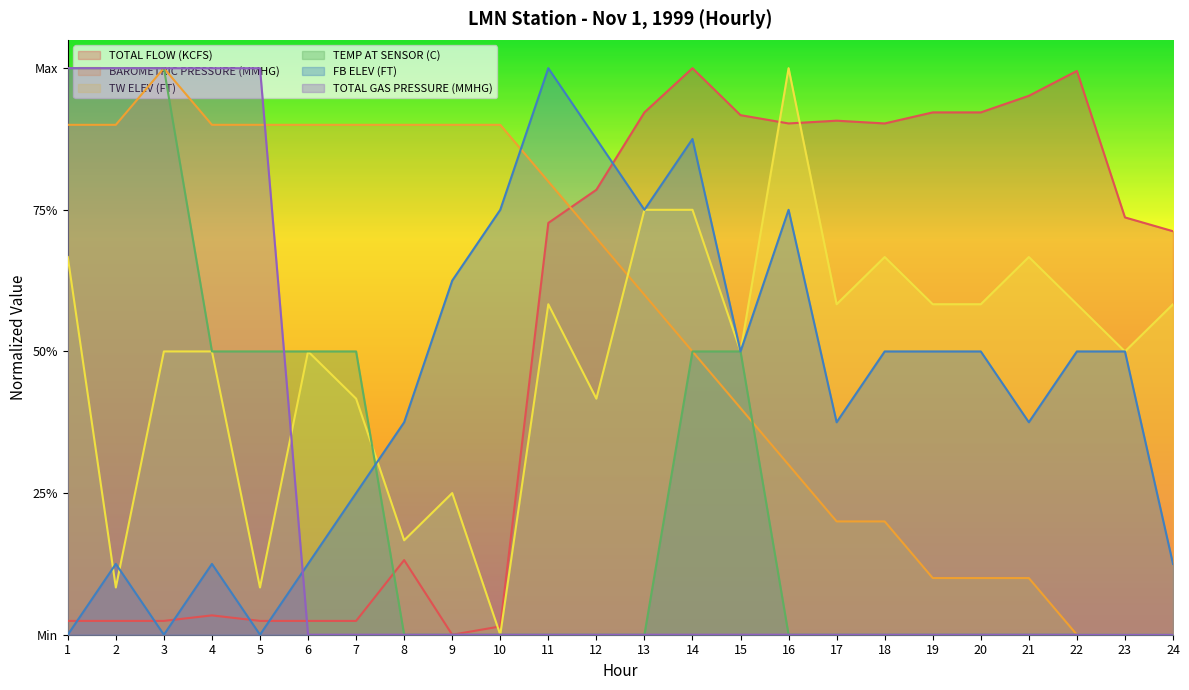

Rank the series at 6 from lowest to highest value.

TOTAL GAS PRESSURE (MMHG), TOTAL FLOW (KCFS), FB ELEV (FT), TEMP AT SENSOR (C), TW ELEV (FT), BAROMETRIC PRESSURE (MMHG)